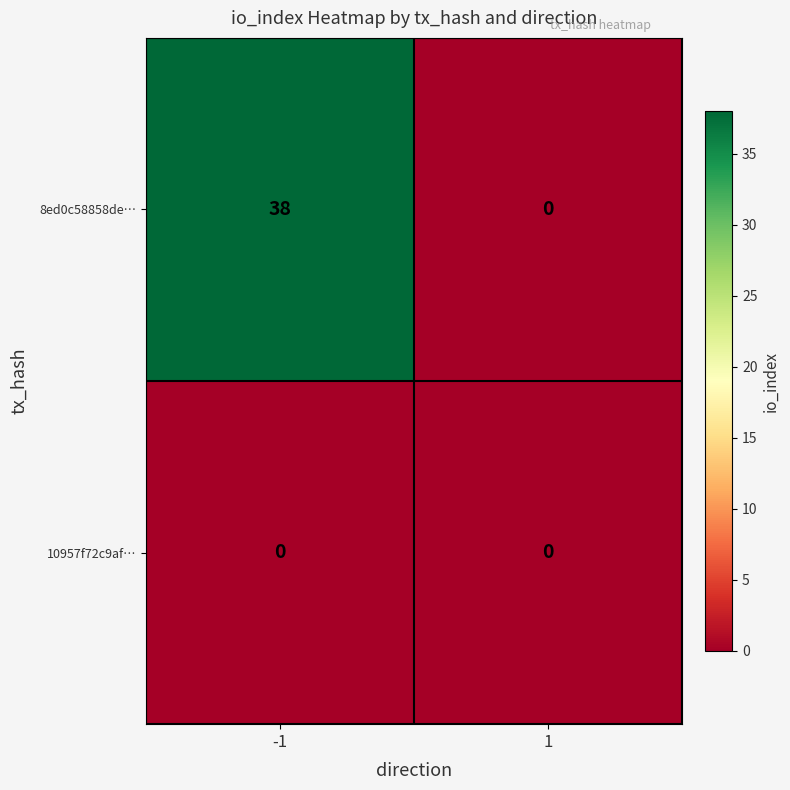

True or false: 8ed0c58858de… has a value of 0 at 1.

True